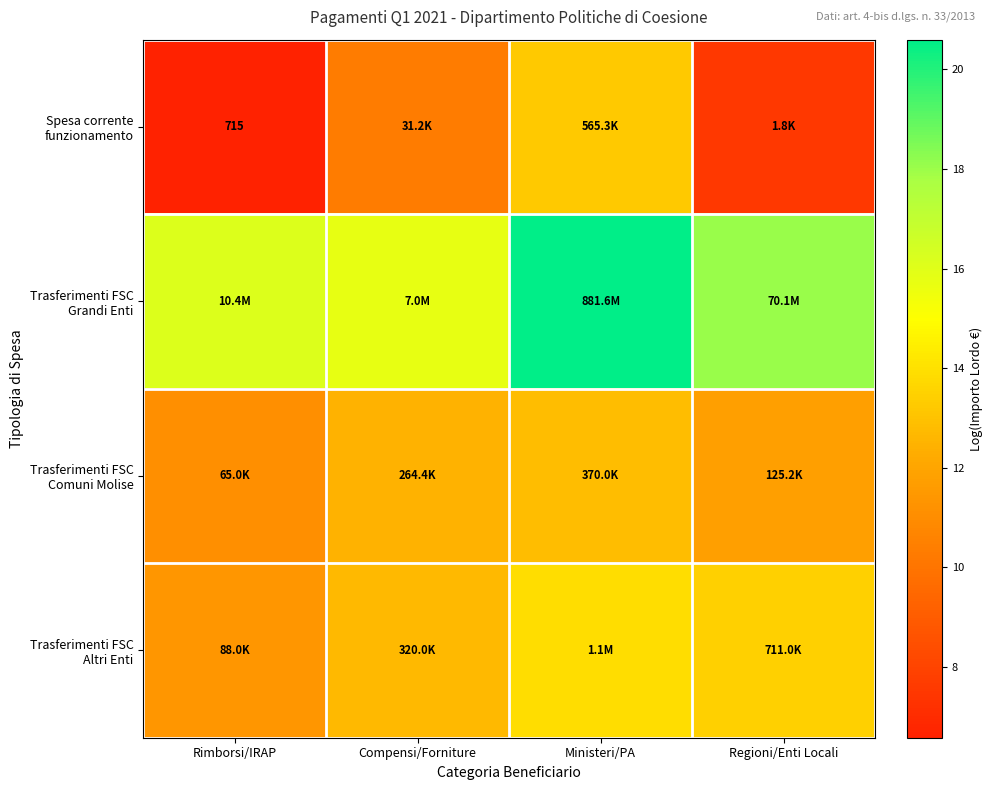

Read the Trasferimenti FSC Altri Enti value at Compensi/Forniture.

12.7